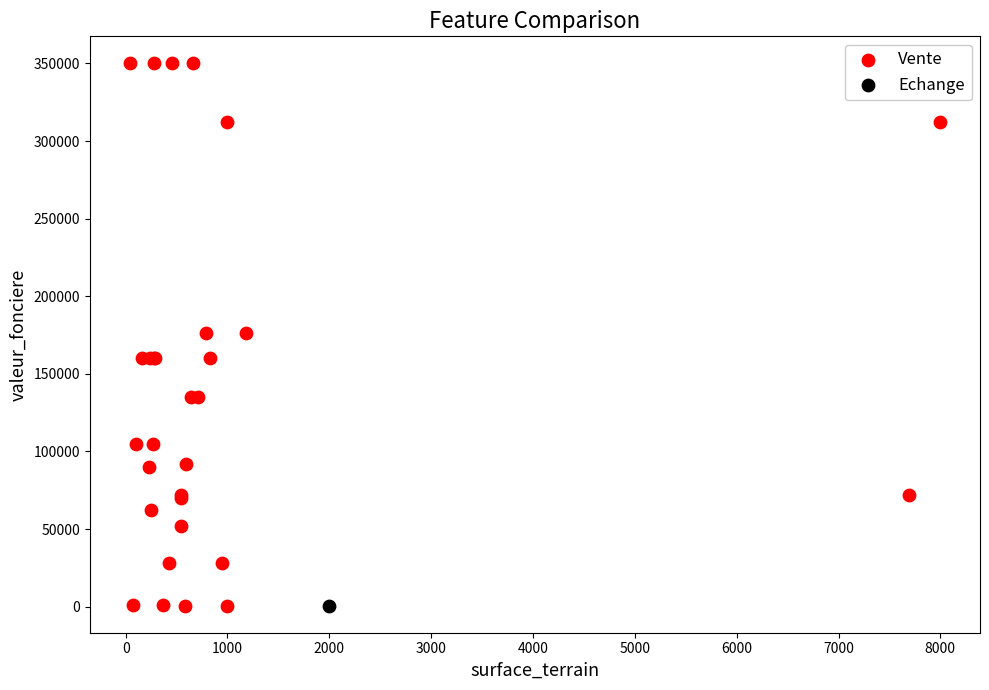

What are all the series names shown in the legend?

Vente, Echange